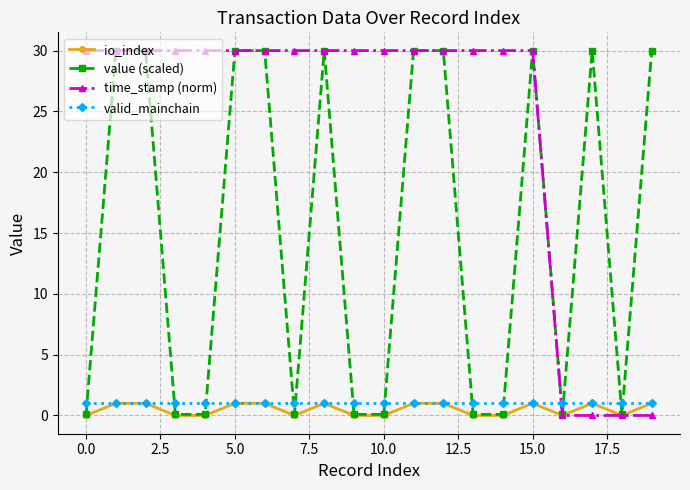

What are all the series names shown in the legend?

io_index, value (scaled), time_stamp (norm), valid_mainchain